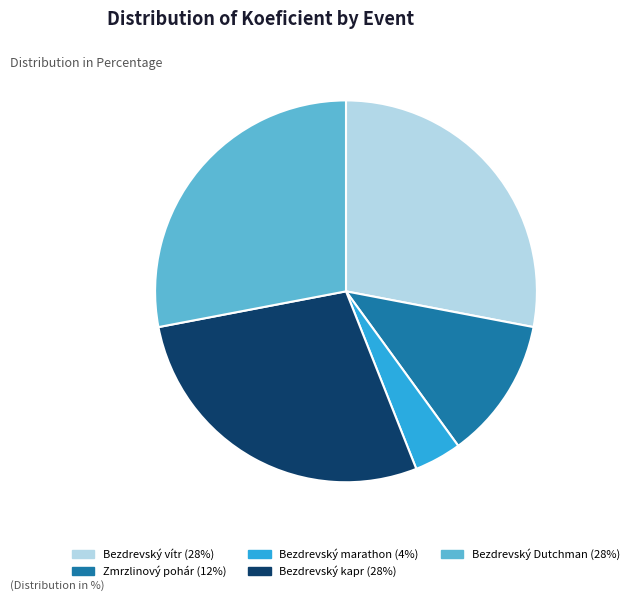

Is the sum of Bezdrevský Dutchman and Zmrzlinový pohár greater than half?

No